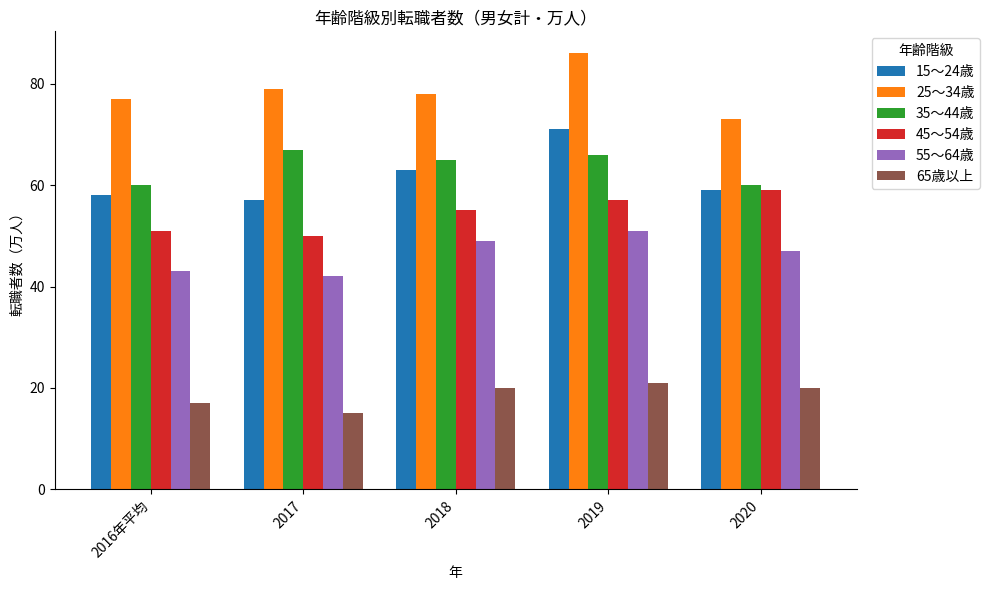

What is the spread (max minus min) of values at 2016年平均?

60